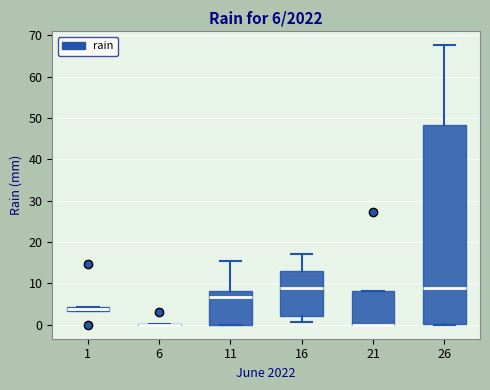

Comparing the boxes themselves (not the whiskers), which one is the tallest?

26